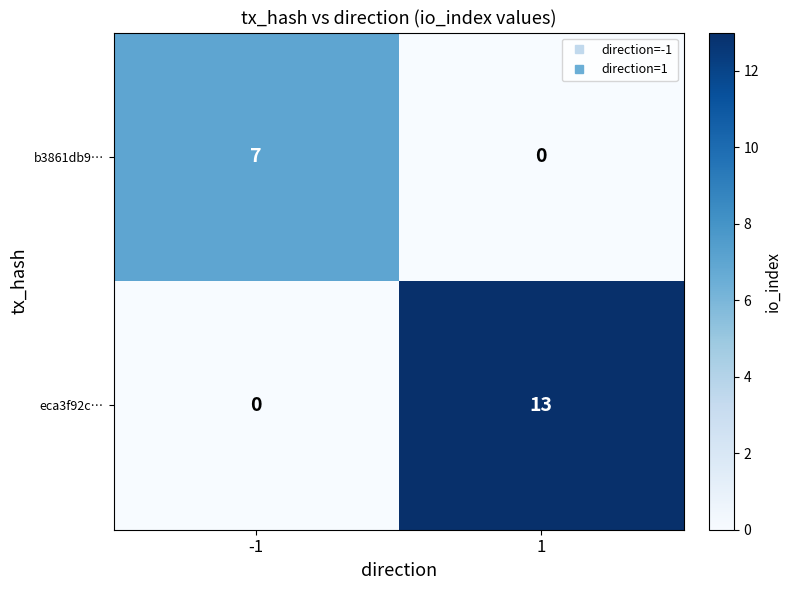

At -1, list the series in order from largest to smallest.

b3861db9…, eca3f92c…